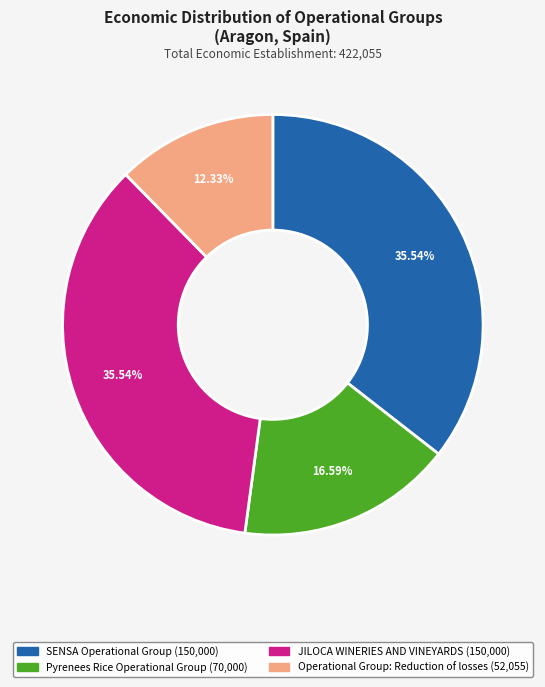

What percentage is the SENSA Operational Group slice, to the nearest percent?

36%